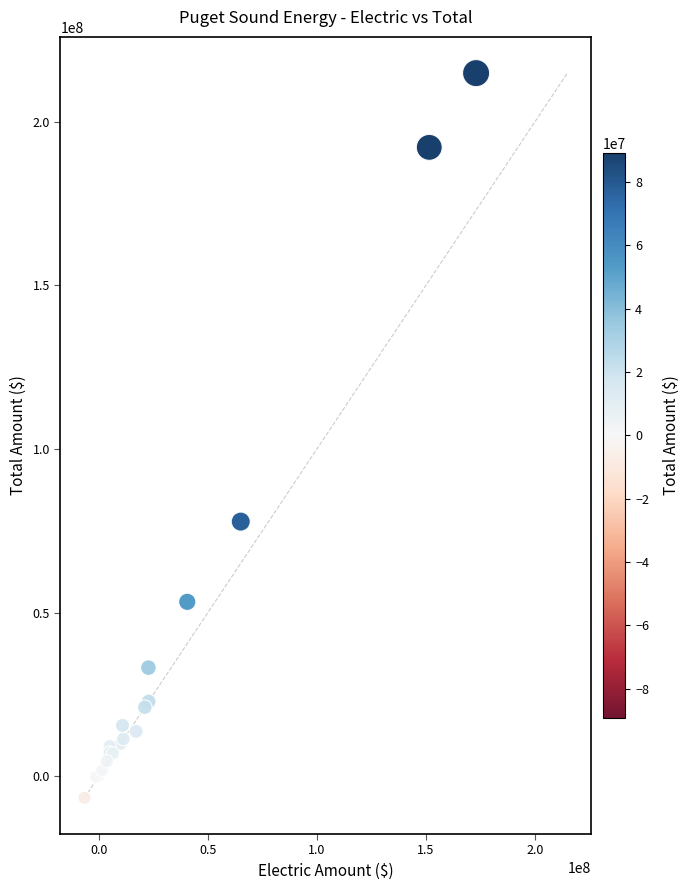

What Y value in the scatter plot is closest to 104108759?

77796896.7